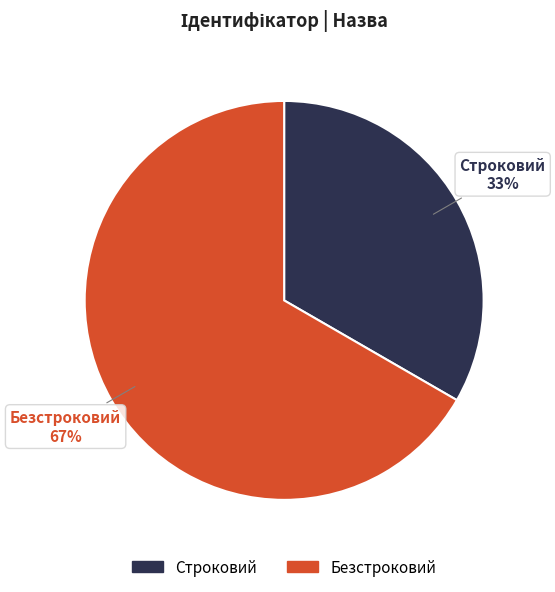

Which category has the biggest portion of the pie?

Безстроковий